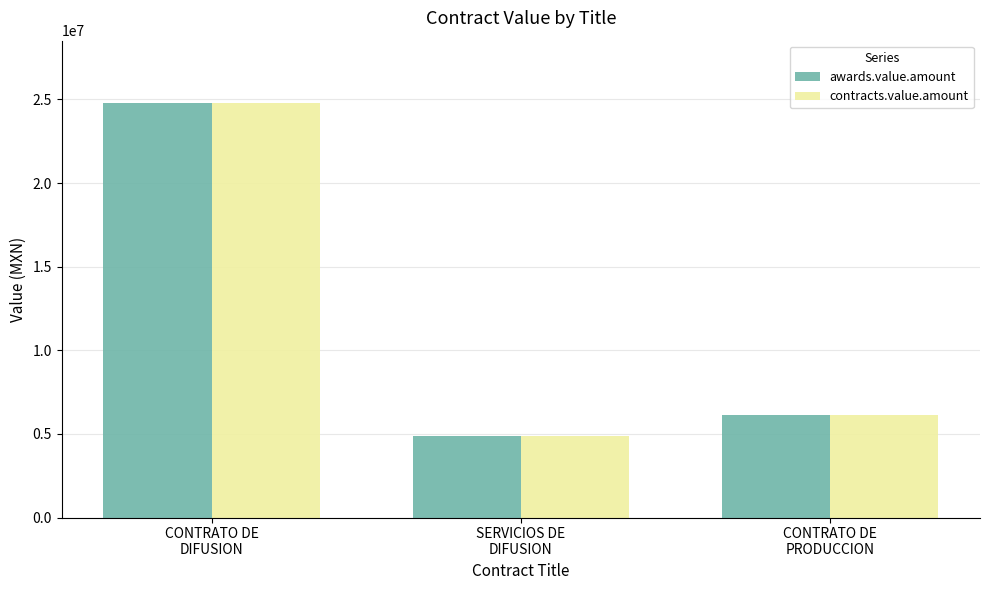

What is the sum of all contracts.value.amount values?

35854016